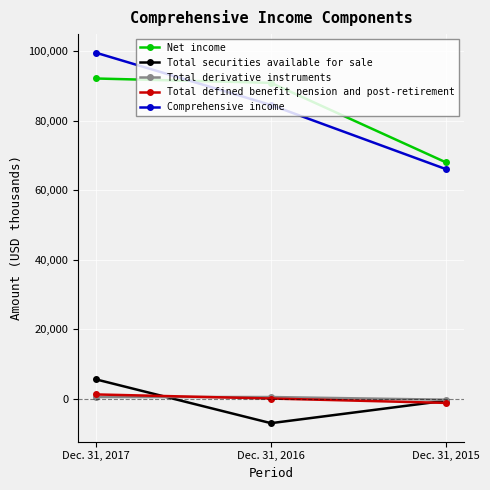

List the labels in order of Total defined benefit pension and post-retirement value, largest first.

Dec. 31, 2017, Dec. 31, 2016, Dec. 31, 2015